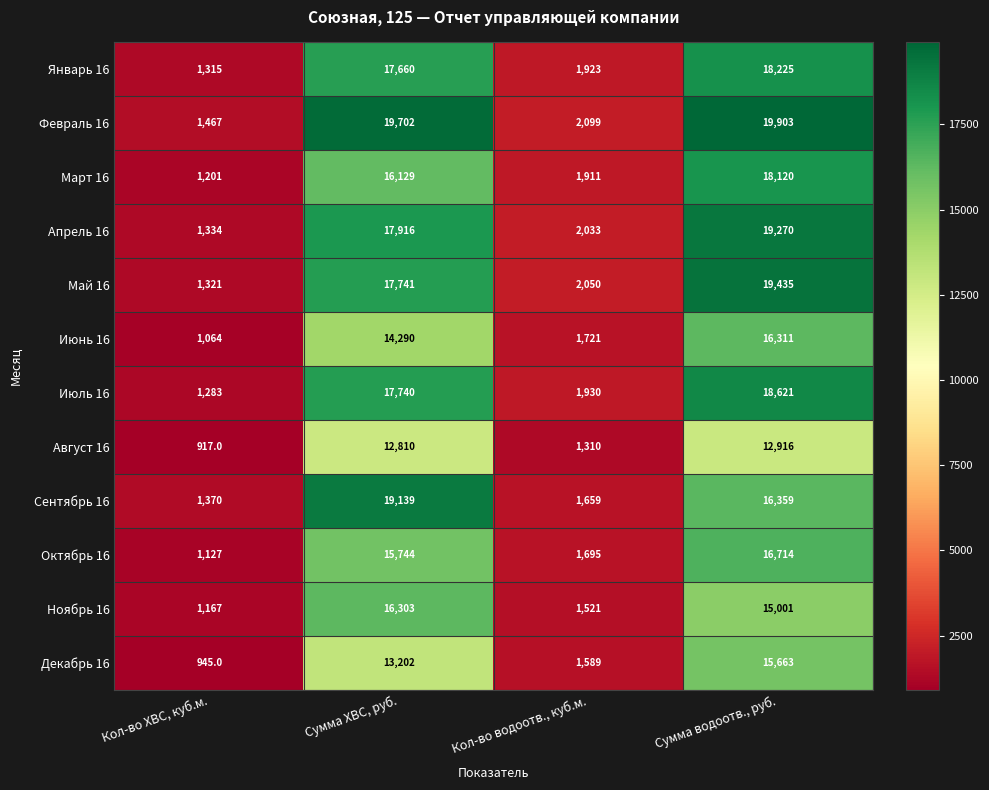

Which category has the lowest value in the Декабрь 16 series?

Кол-во ХВС, куб.м.